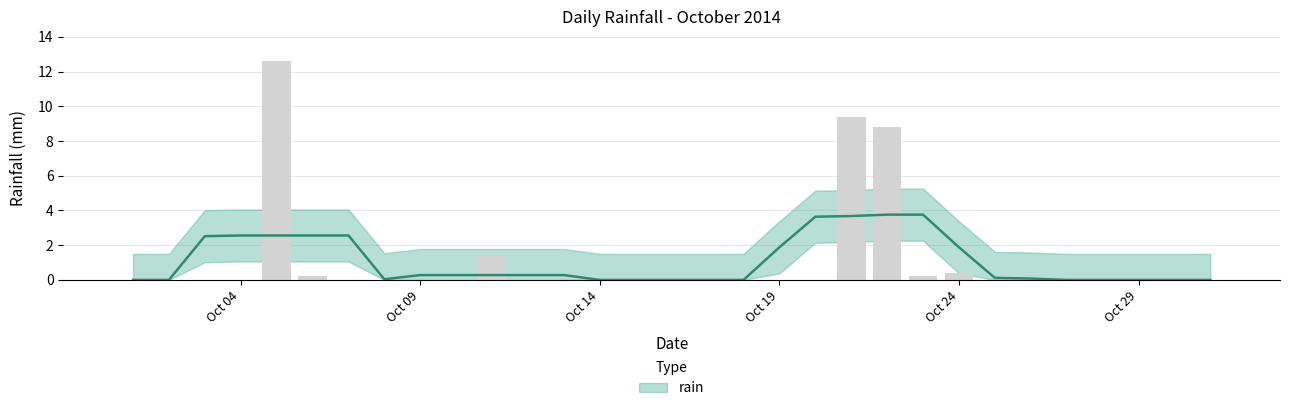

Where is the data nearest to the value 6?

2014-10-22